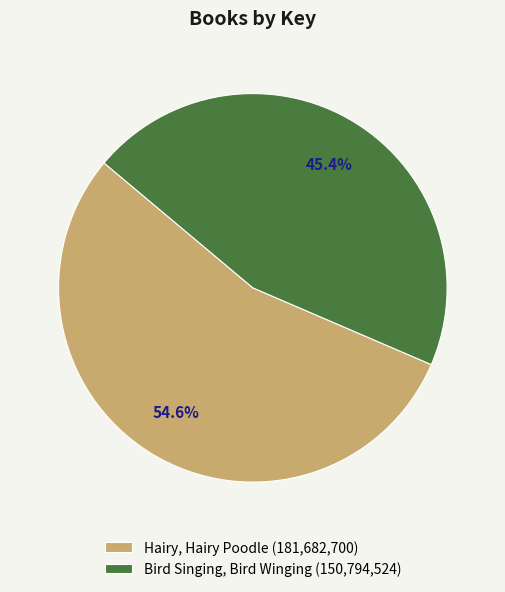

To the nearest percent, what portion does Hairy, Hairy Poodle represent?

55%